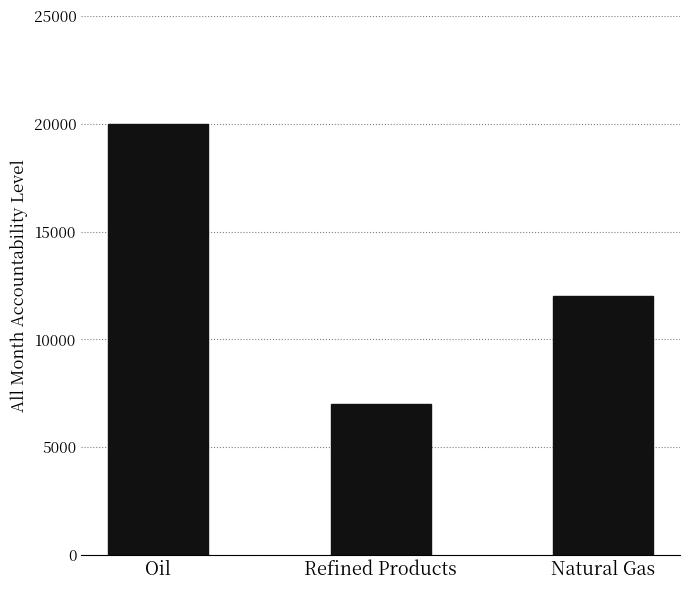

Between Oil and Refined Products, which is larger?

Oil